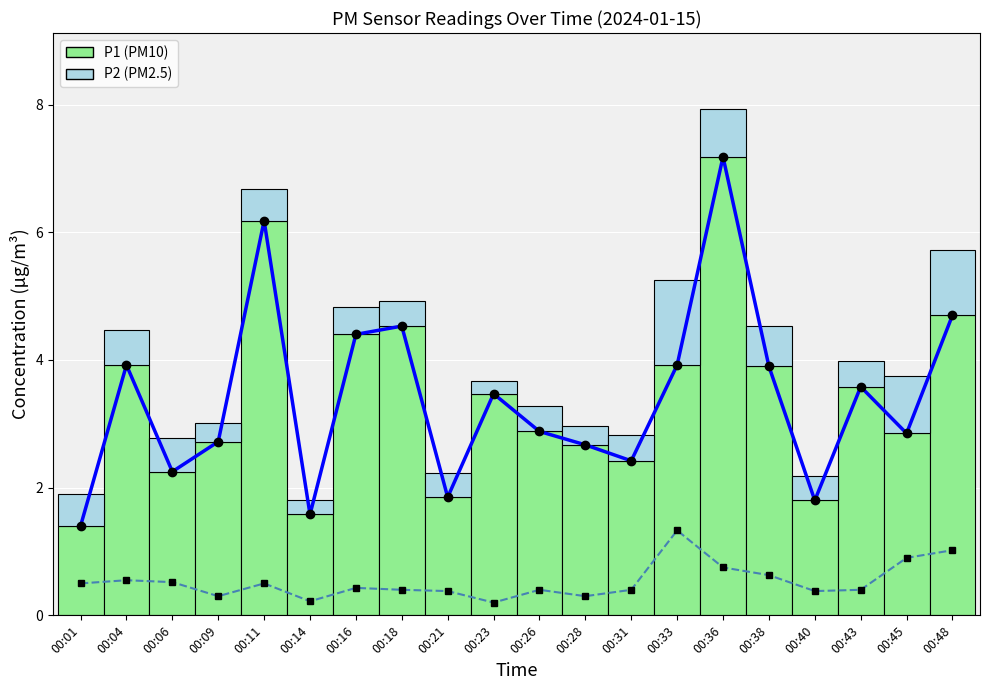

Which label corresponds to the largest value in the chart?

00:36